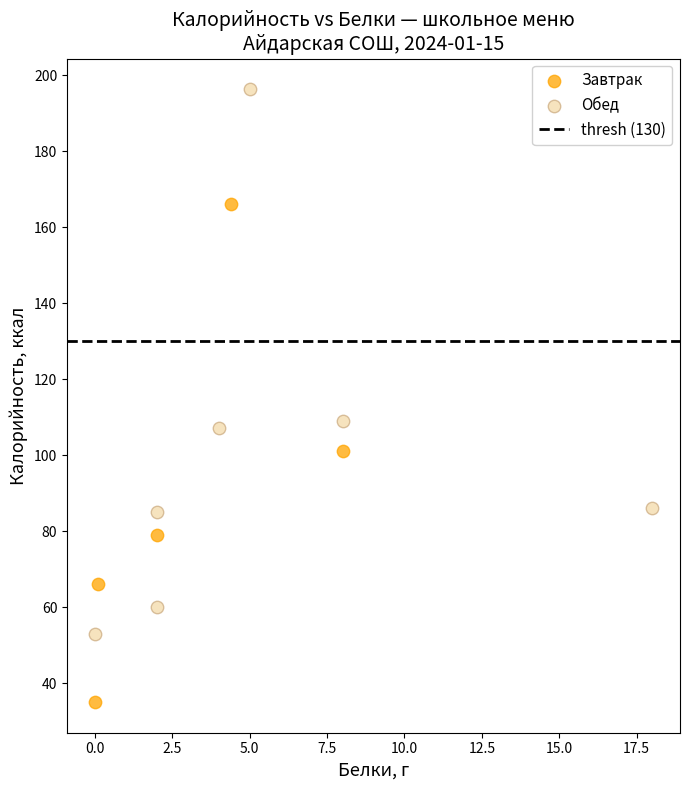

Which series has the widest spread of Y values?

Обед